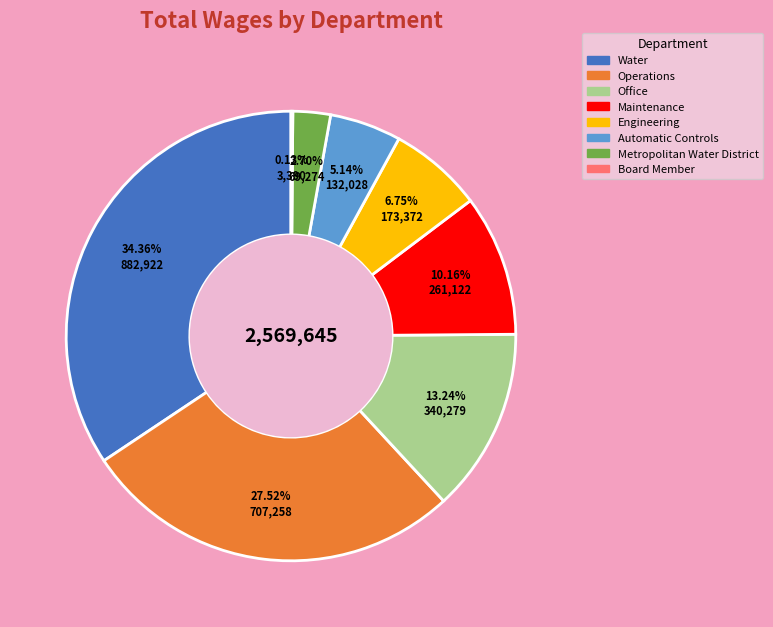

Which slice is the largest?

Water